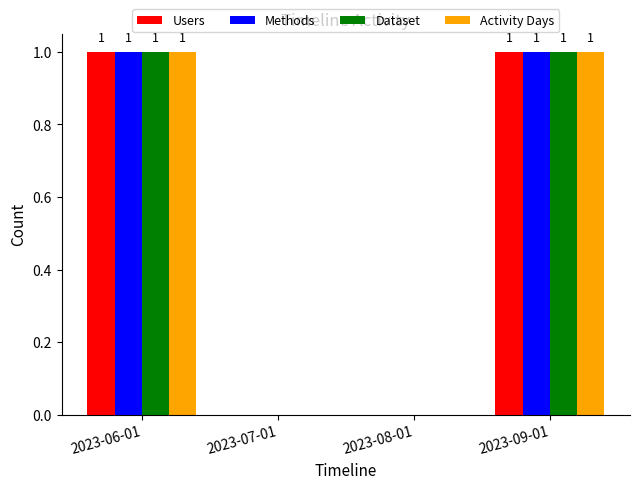

True or false: Methods has a value of 0 at 2023-06-01.

False